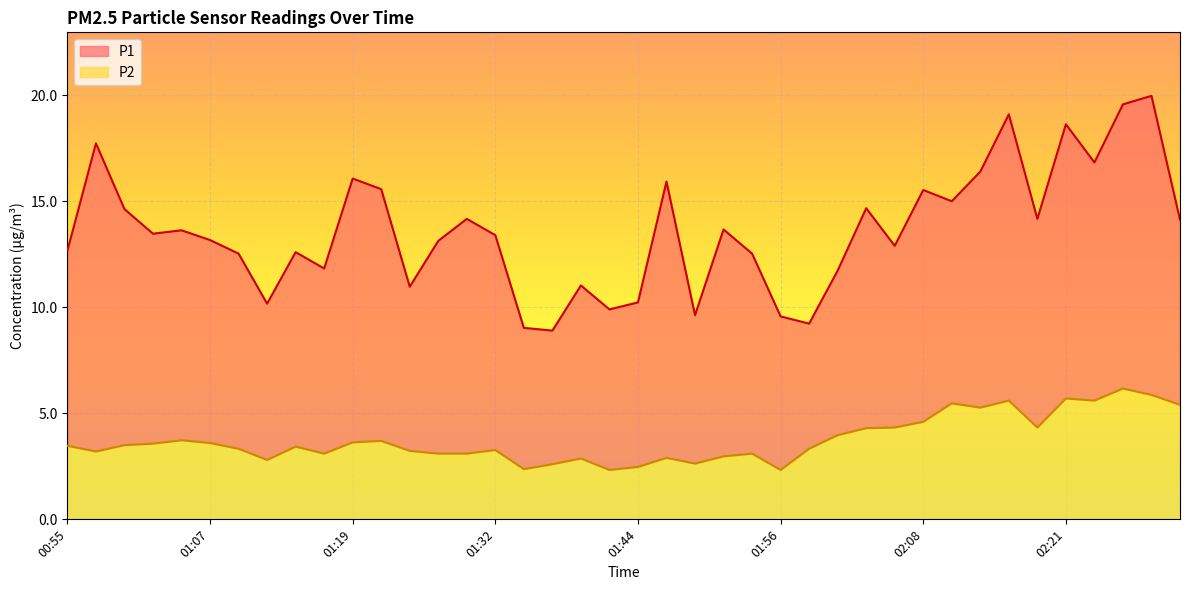

The P1 series shows 9.0 at 01:34. True or false?

True